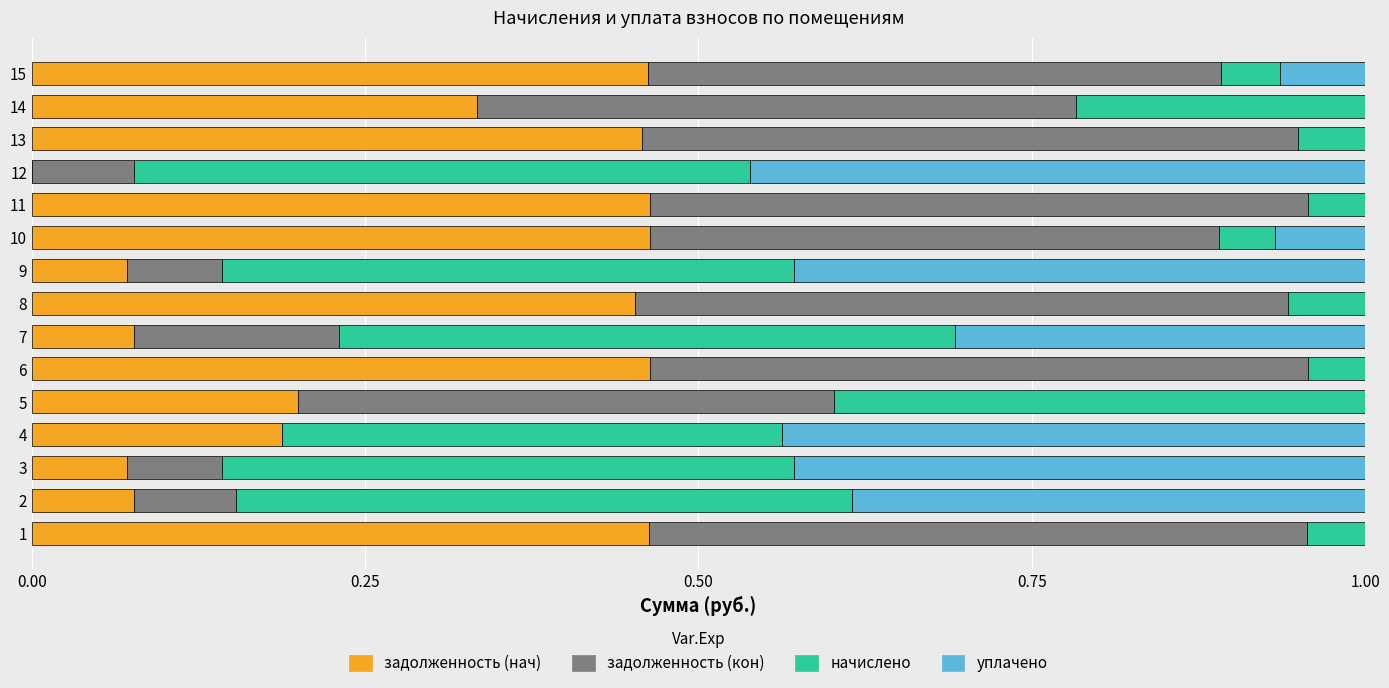

What is the total value across all series at 8?

1.0